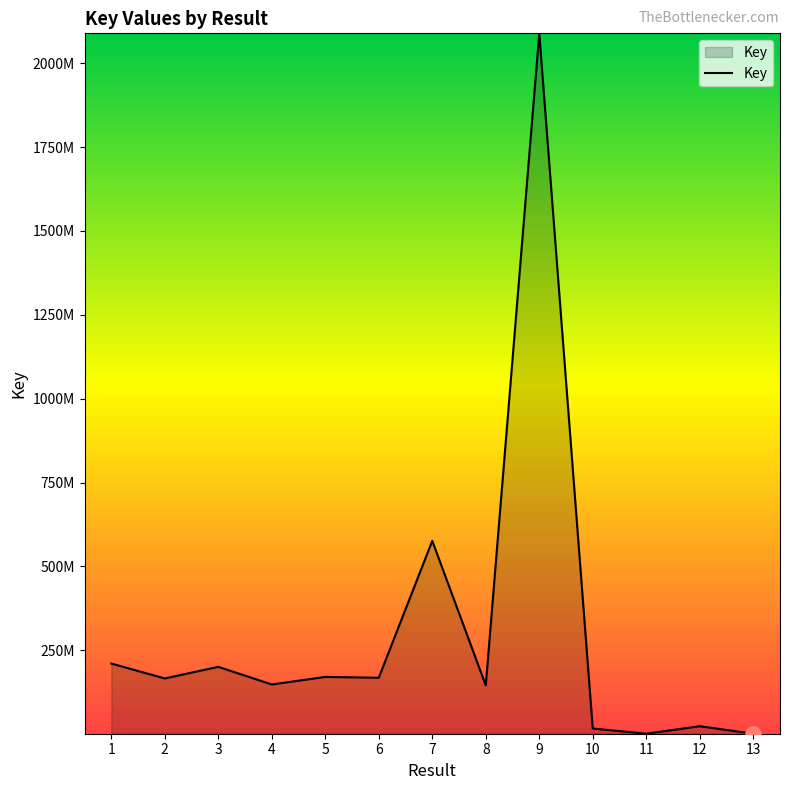

What is the ratio of the value at 6 to the value at 1?

0.8